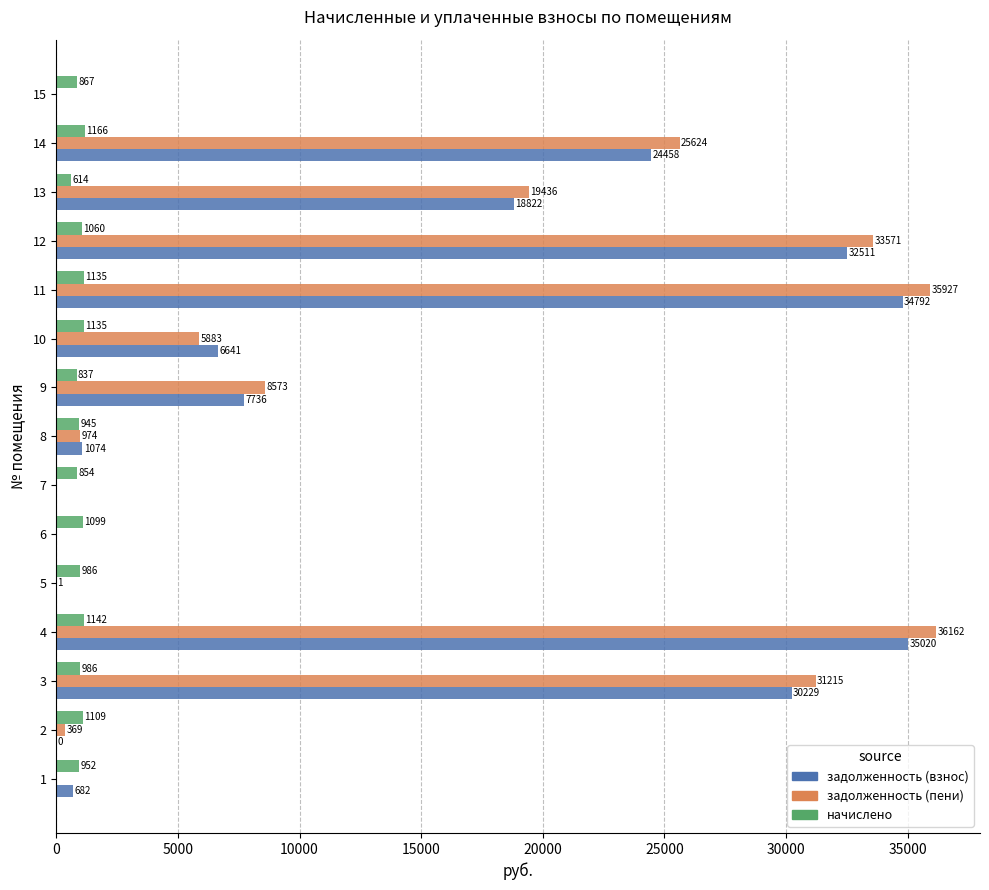

True or false: начислено has a value of 837.0 at 9.

True